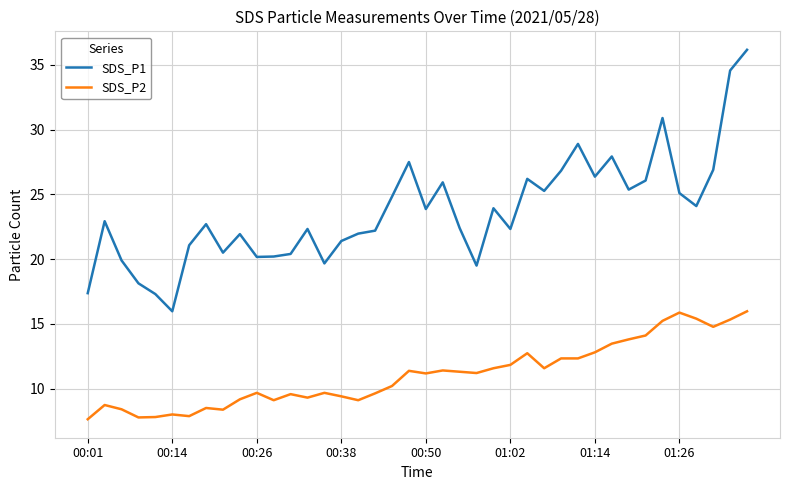

Count the number of categories in the chart.

40